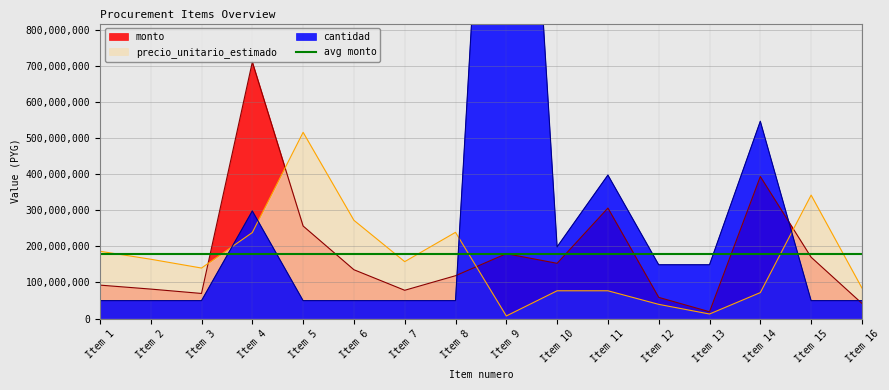

True or false: precio_unitario_estimado has more than 1 interior local peaks.

True